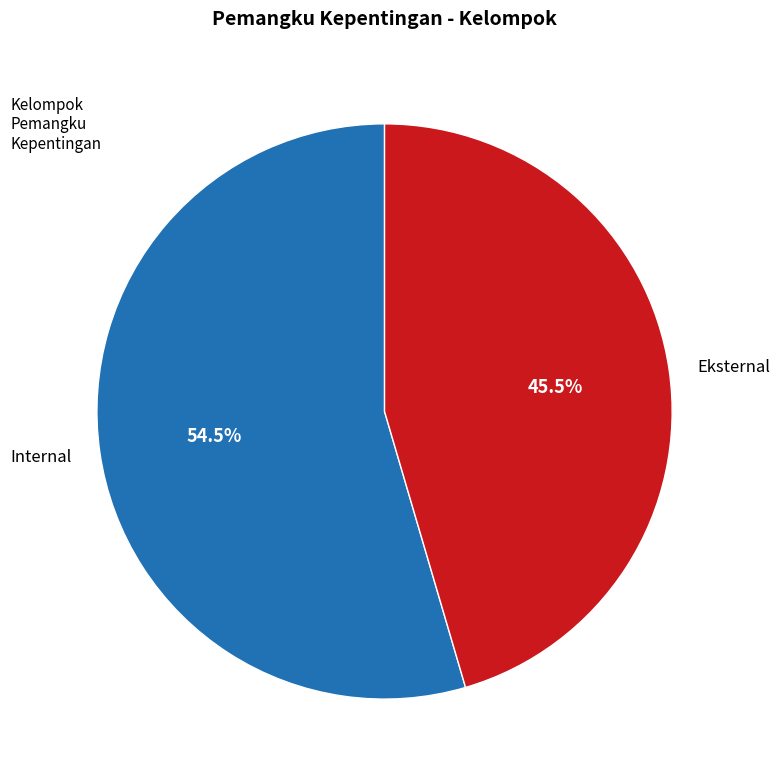

What percentage do Eksternal and Internal together represent?

100.0%